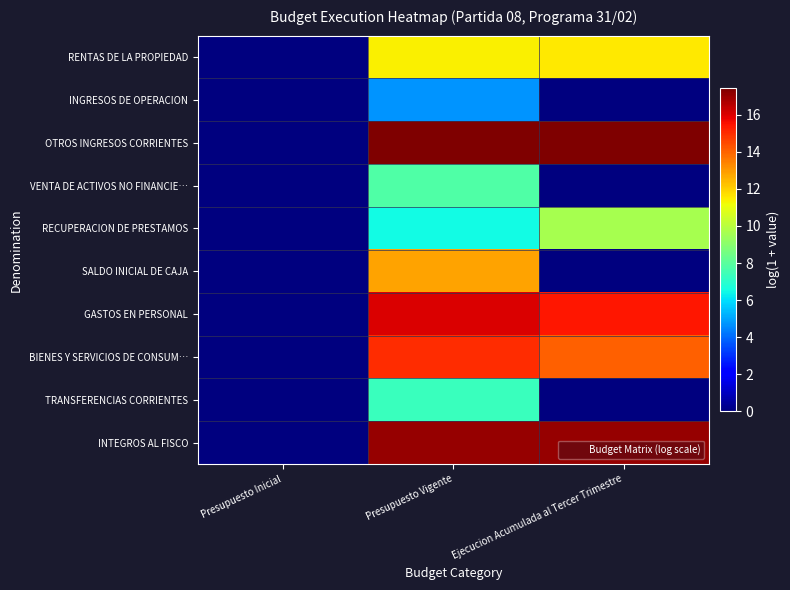

Which series changed the most between Presupuesto Vigente and Ejecucion Acumulada al Tercer Trimestre?

SALDO INICIAL DE CAJA